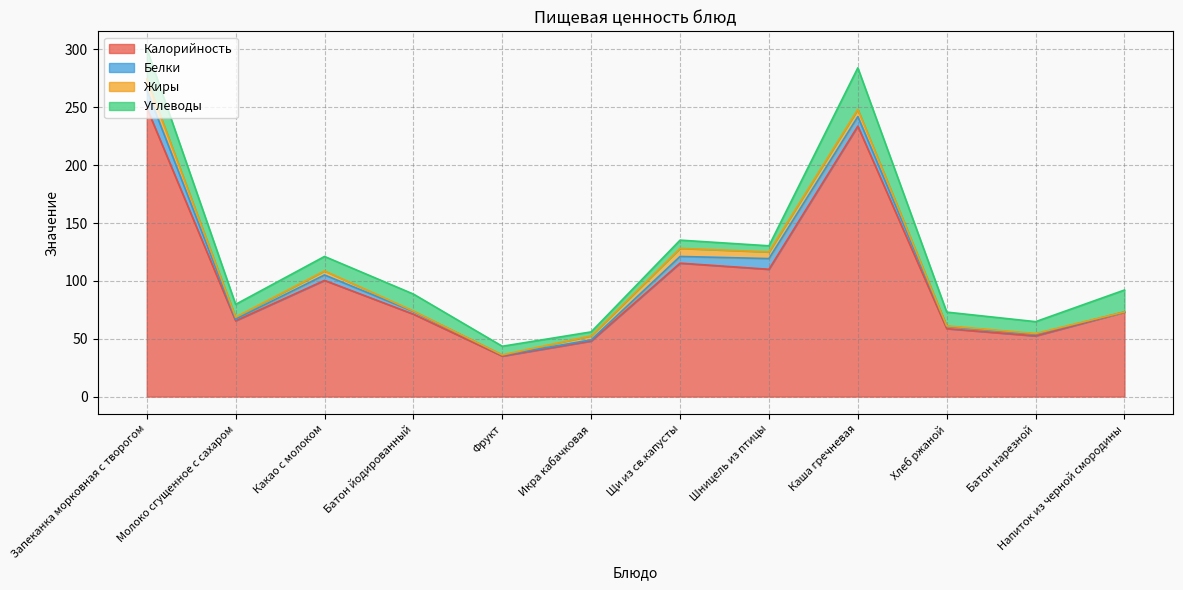

What is the difference between the maximum and second lowest values in the Белки series?

14.8